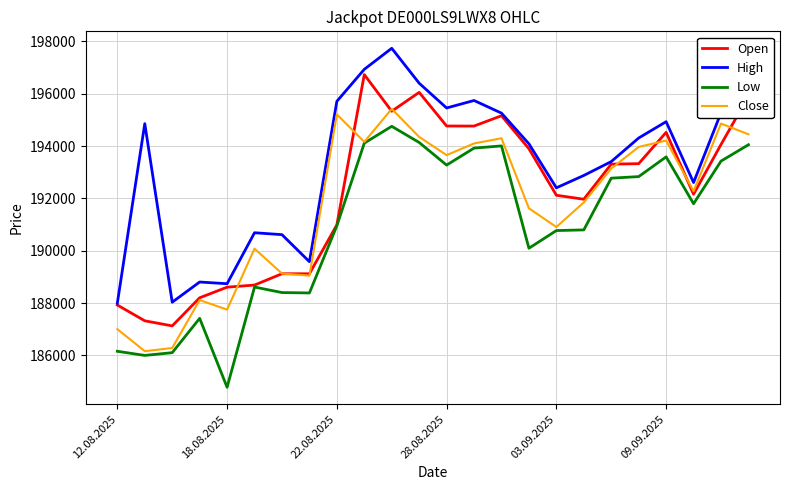

What is the highest value of the High series?

197734